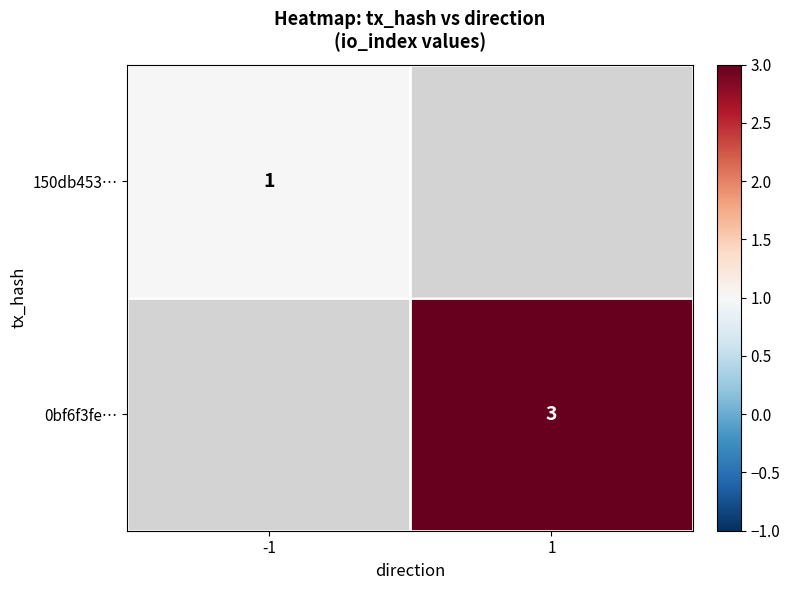

Is it true that 0bf6f3fe… equals 3 at 1?

True